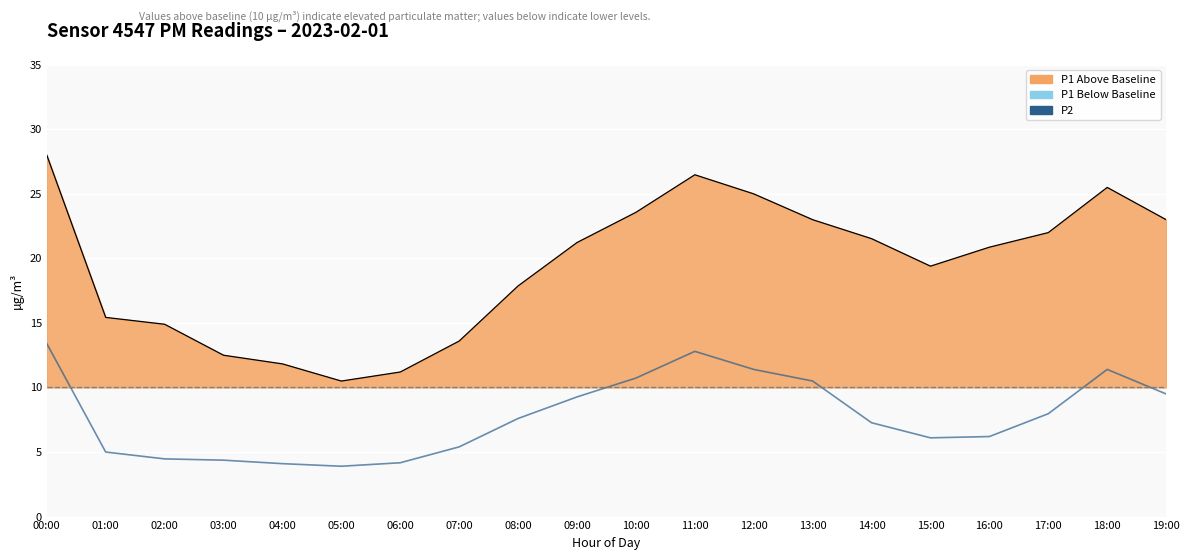

What is the label of the 13th point from the right?

07:00